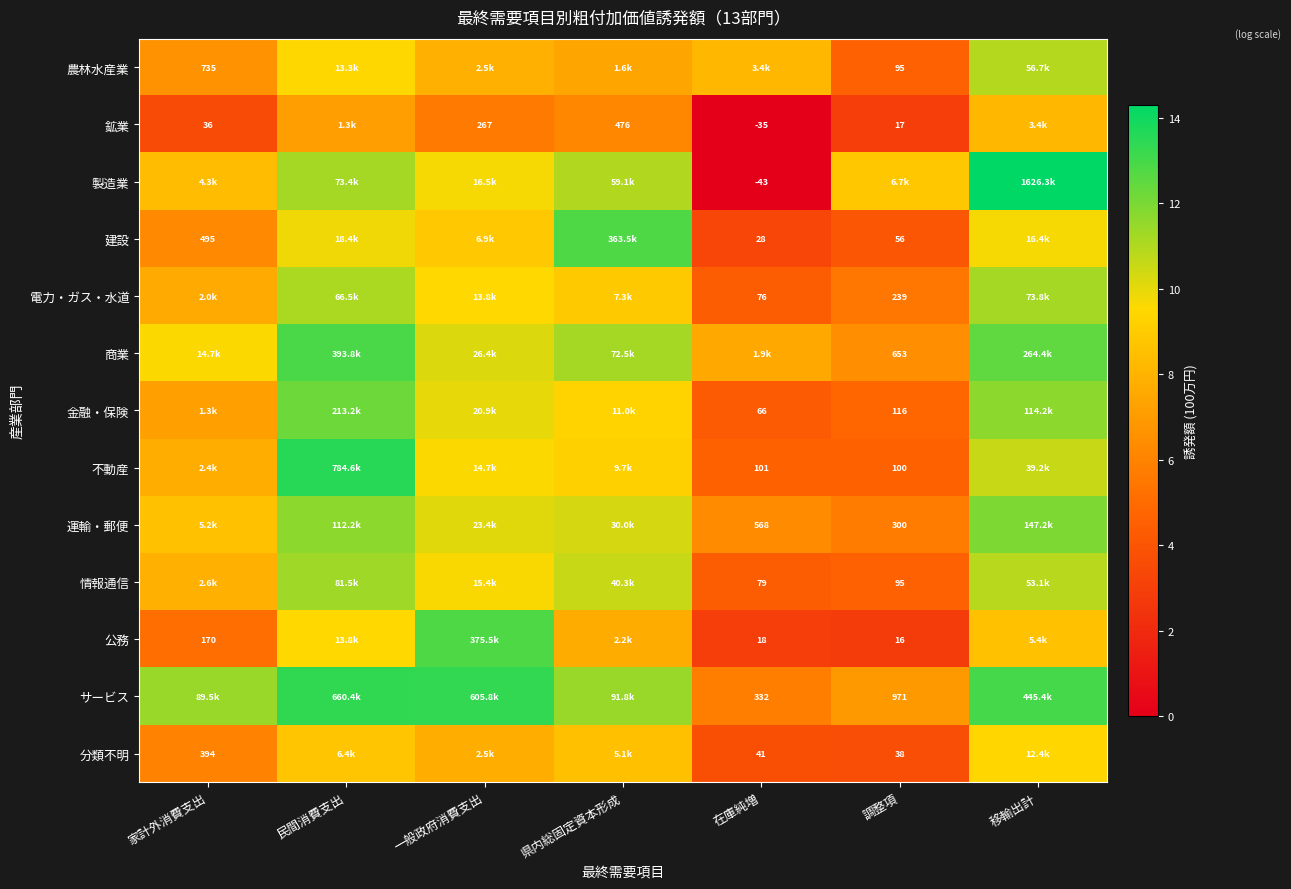

At which label is 情報通信 closest to 7?

家計外消費支出